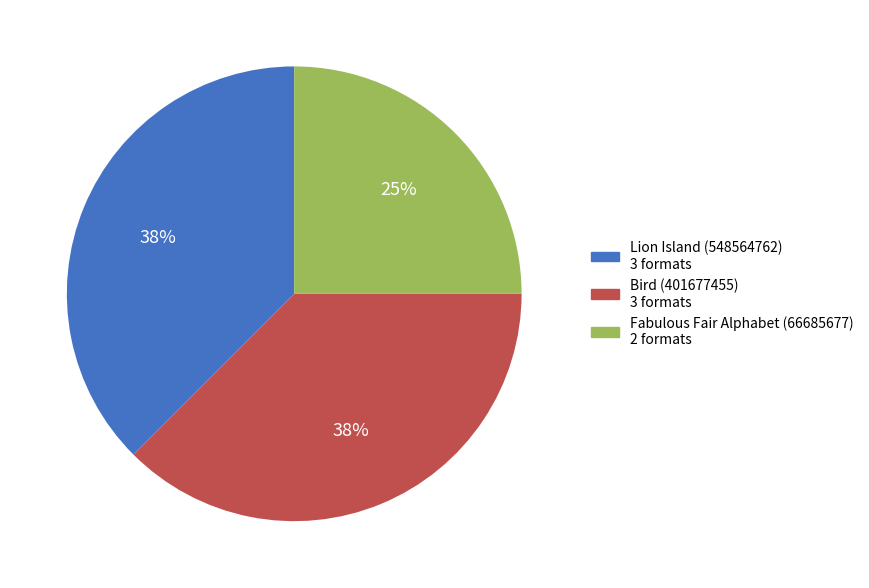

To the nearest percent, what portion does Fabulous Fair Alphabet (66685677) represent?

25%